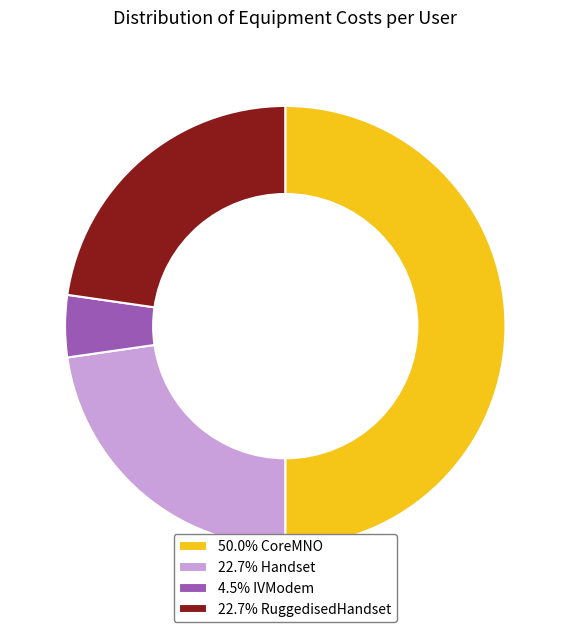

Do 4.5% IVModem and 50.0% CoreMNO together represent more than half of the pie?

Yes